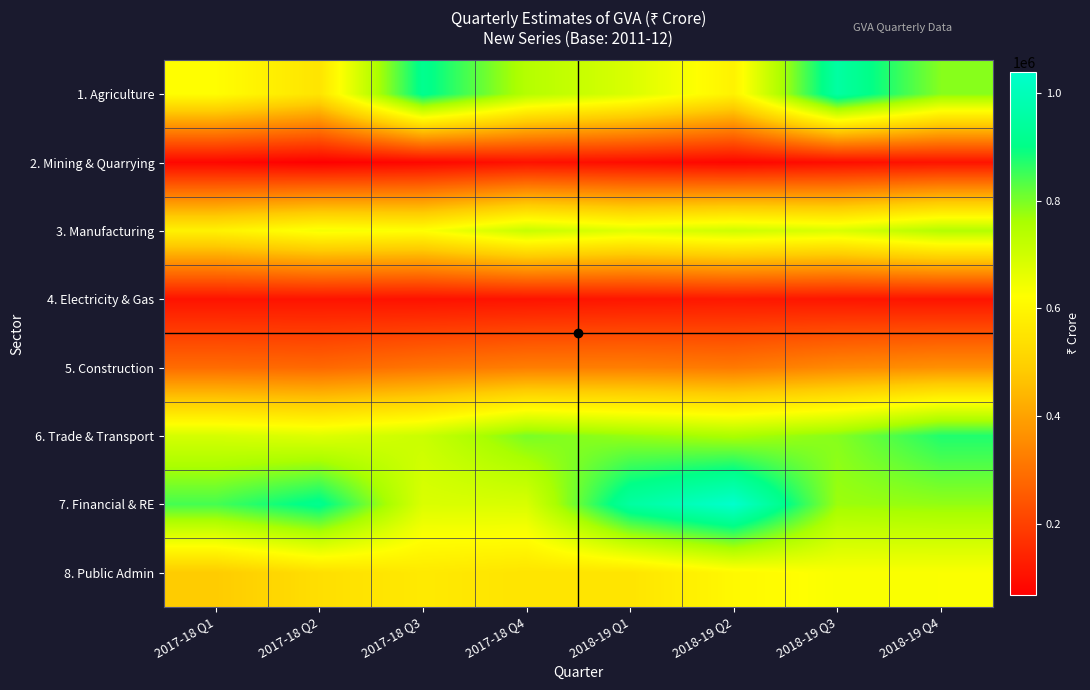

Which series changed the most between 2017-18 Q2 and 2017-18 Q4?

7. Financial & RE